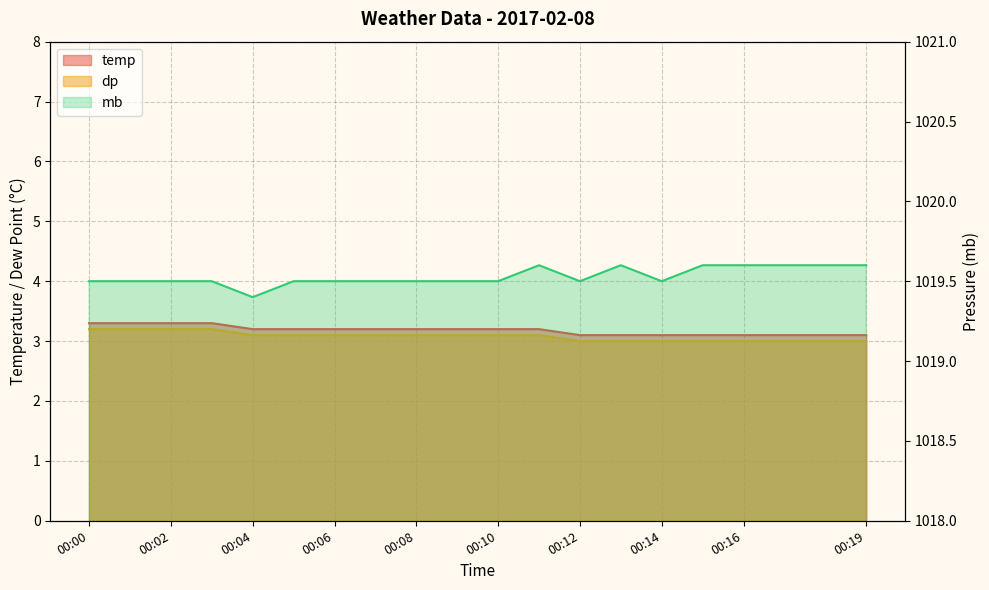

How many lines are shown in the chart?

3